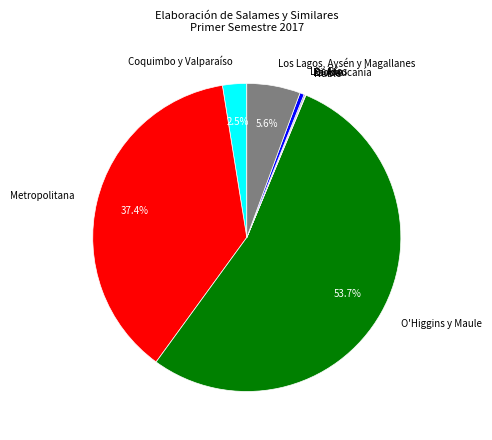

What percentage is the Los Lagos, Aysén y Magallanes slice, to the nearest percent?

6%